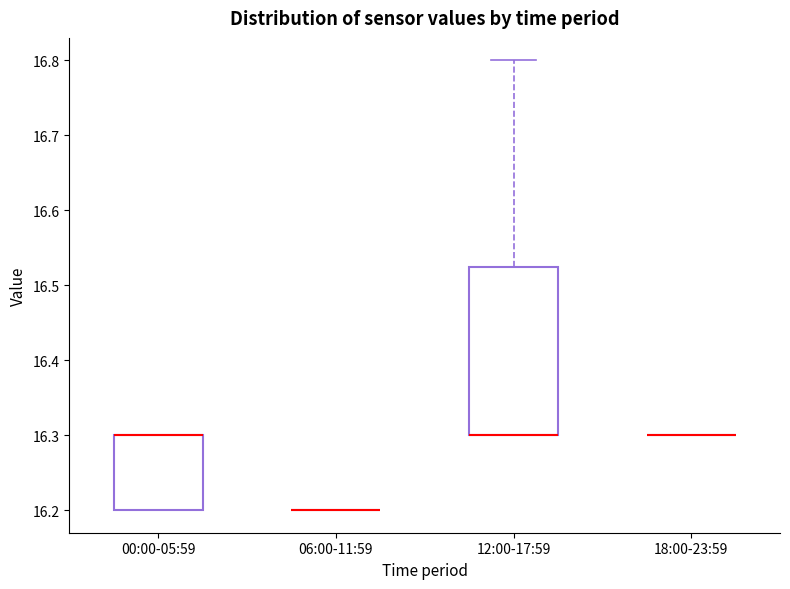

Which box is the tallest, from its lower edge to its upper edge?

12:00-17:59